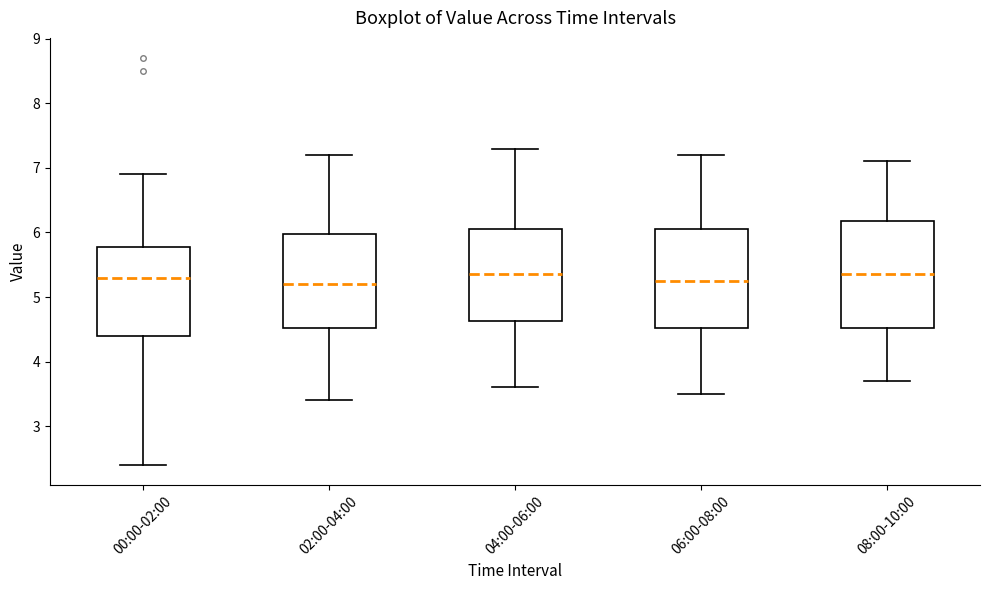

Reading left to right, transcribe this box plot: for each box, give where its median line is, the range the box spans, and where its two whiskers end, as read against the y-axis. The values are not printed on the chart, so give them approximately, as read against the axis.

00:00-02:00: median 5.3, box 4.4 to 5.8, whiskers 2.4 to 6.9
02:00-04:00: median 5.2, box 4.5 to 6.0, whiskers 3.4 to 7.2
04:00-06:00: median 5.4, box 4.6 to 6.1, whiskers 3.6 to 7.3
06:00-08:00: median 5.3, box 4.5 to 6.1, whiskers 3.5 to 7.2
08:00-10:00: median 5.4, box 4.5 to 6.2, whiskers 3.7 to 7.1